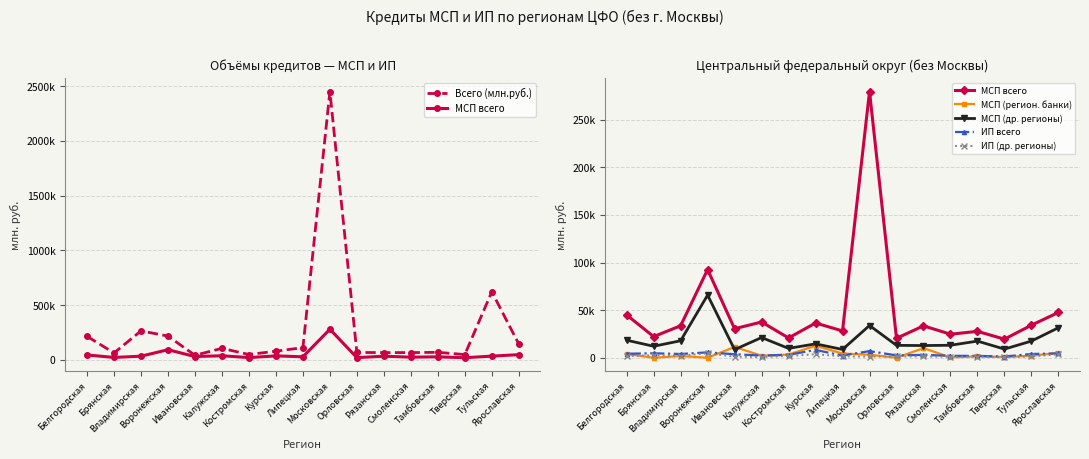

What is the difference between the highest and lowest values at Курская?

75609